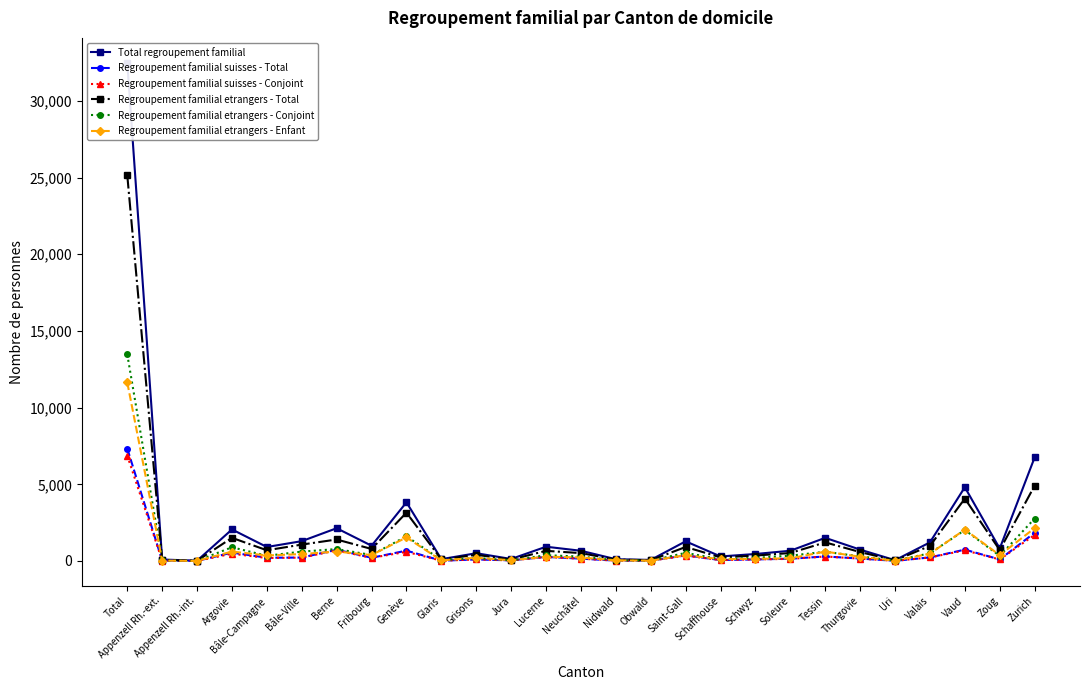

True or false: Regroupement familial suisses - Conjoint has a value of 337 at Berne.

False